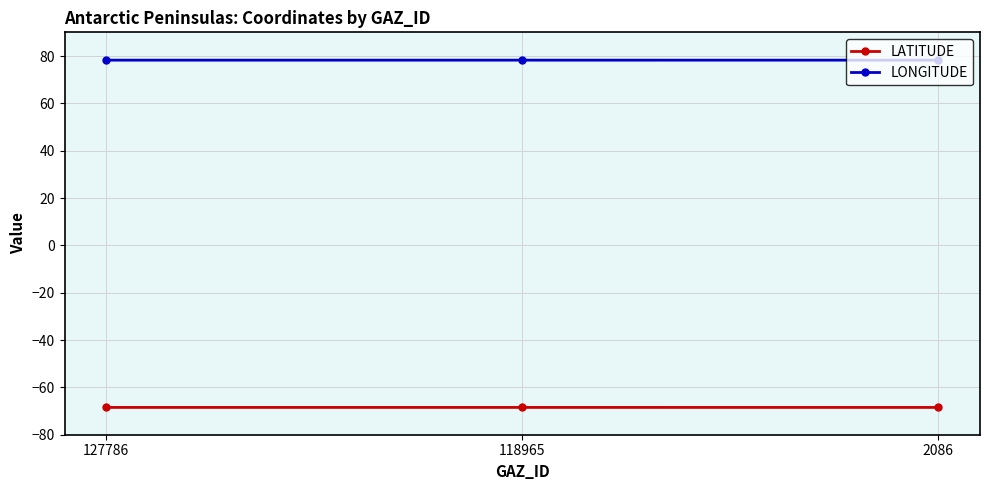

What is the value of the LATITUDE point at the 3rd from the left?

-68.5